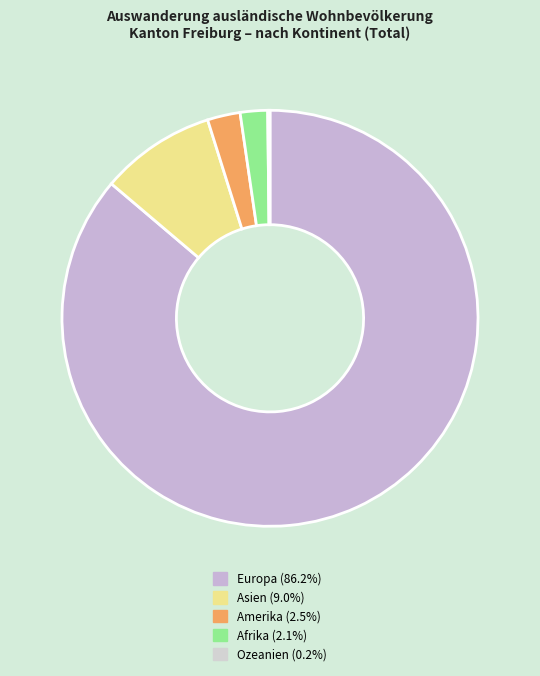

Count the number of slices in the pie.

5